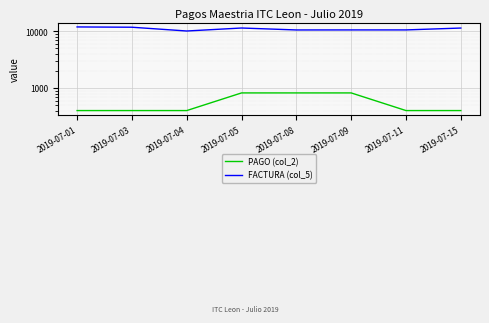

What is the total value across all series at 2019-07-04?

10576